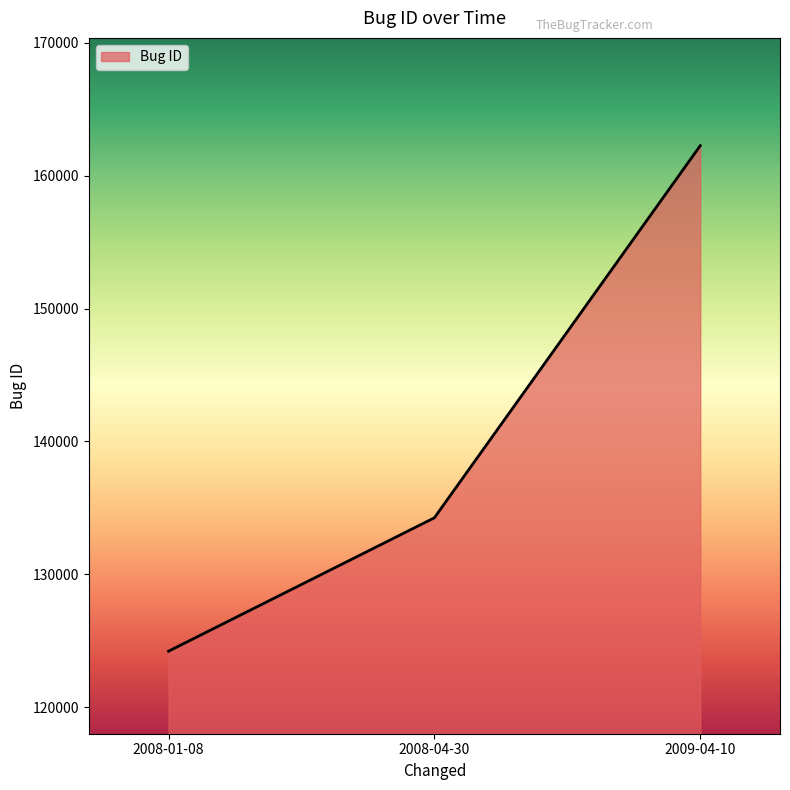

What is the sum of the values at 2008-04-30 and 2009-04-10?

296507